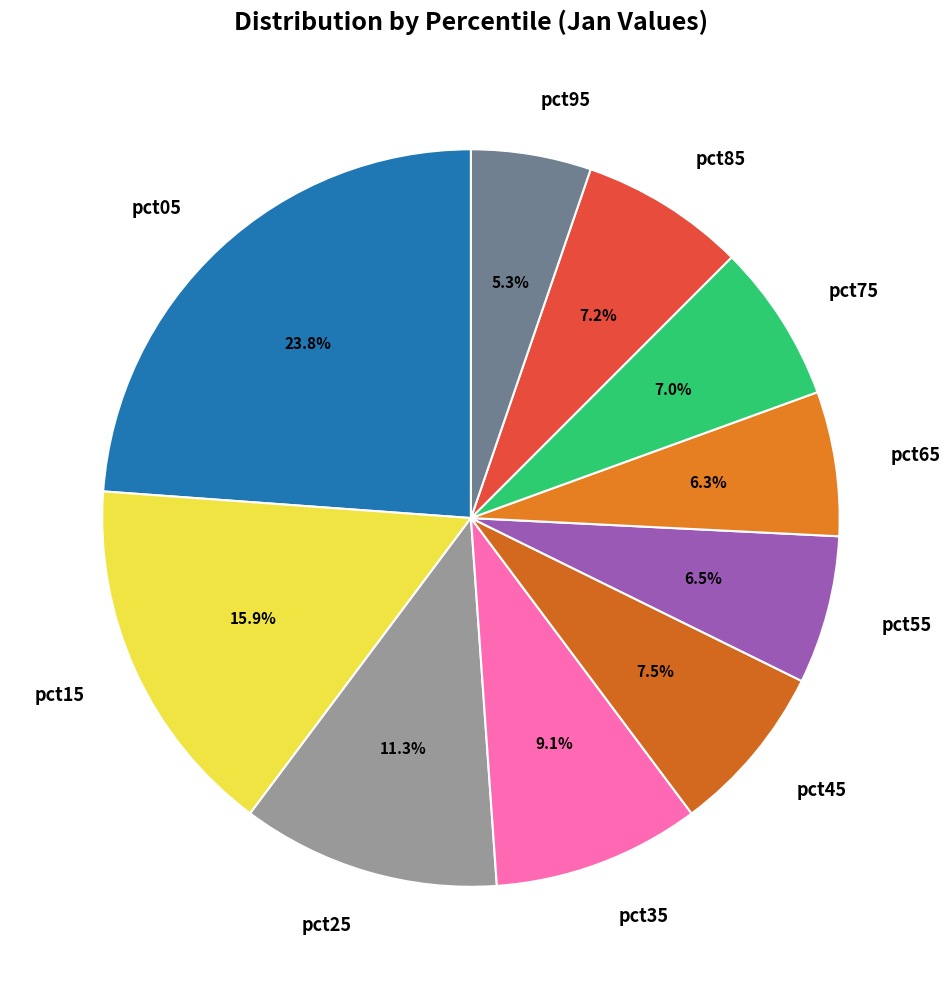

What is the largest slice in the pie chart?

pct05